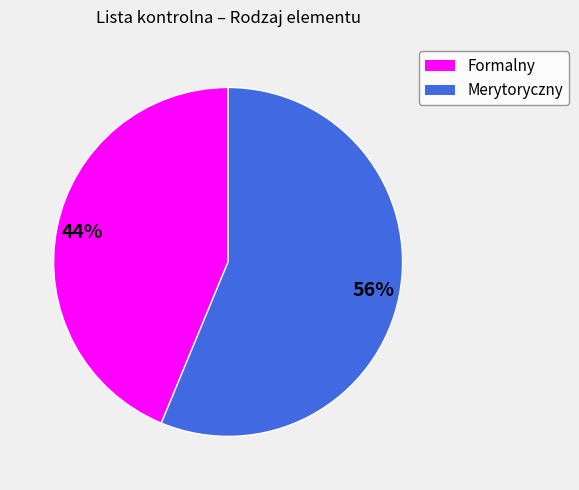

Which category has the biggest portion of the pie?

Merytoryczny